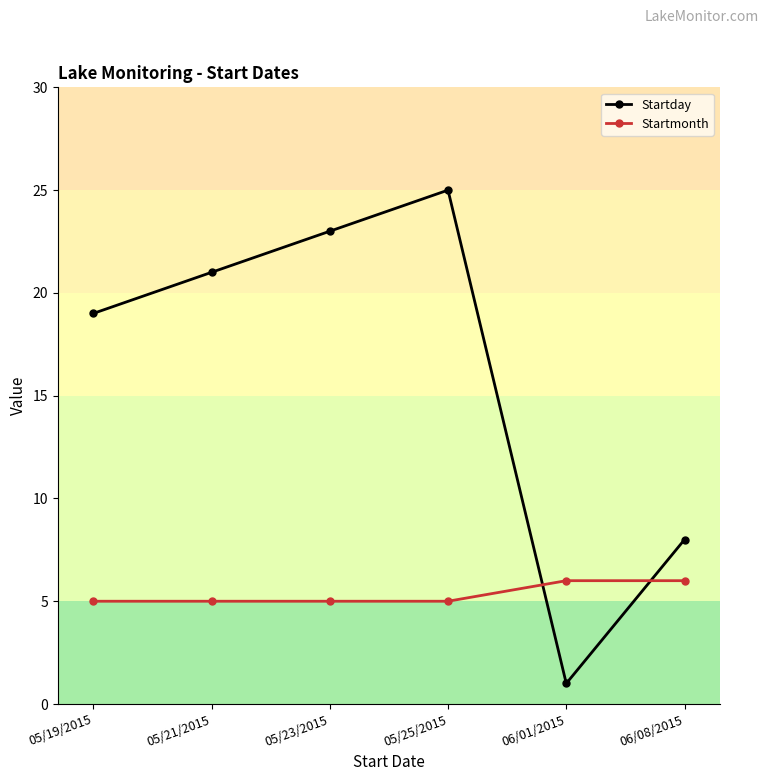

What is the difference between the Startday values at 05/21/2015 and 05/23/2015?

2